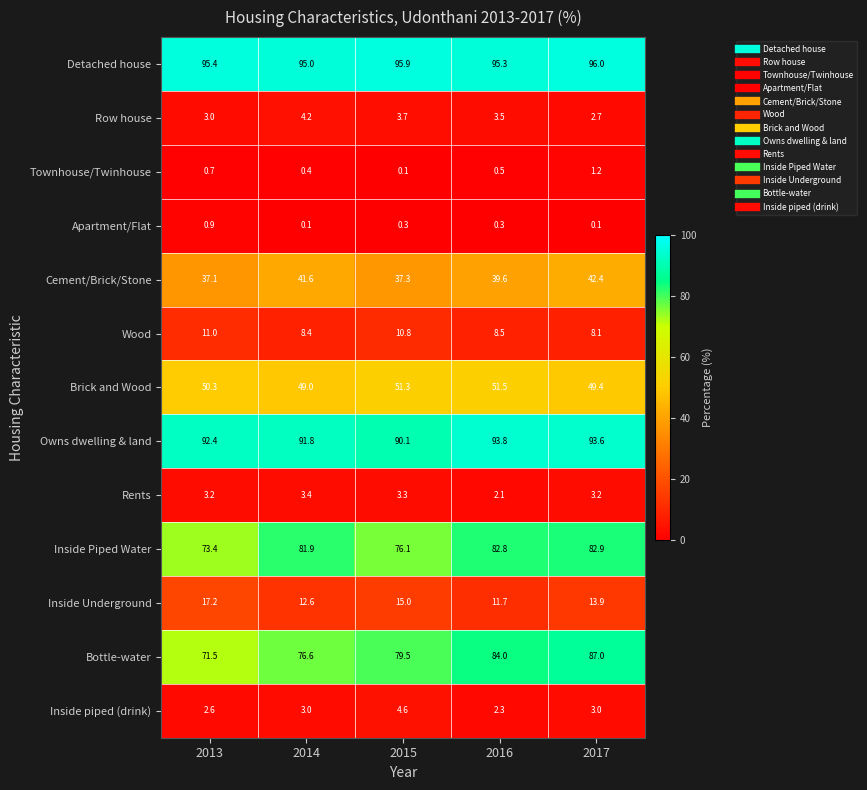

What value does the Detached house series have at 2015?

95.9